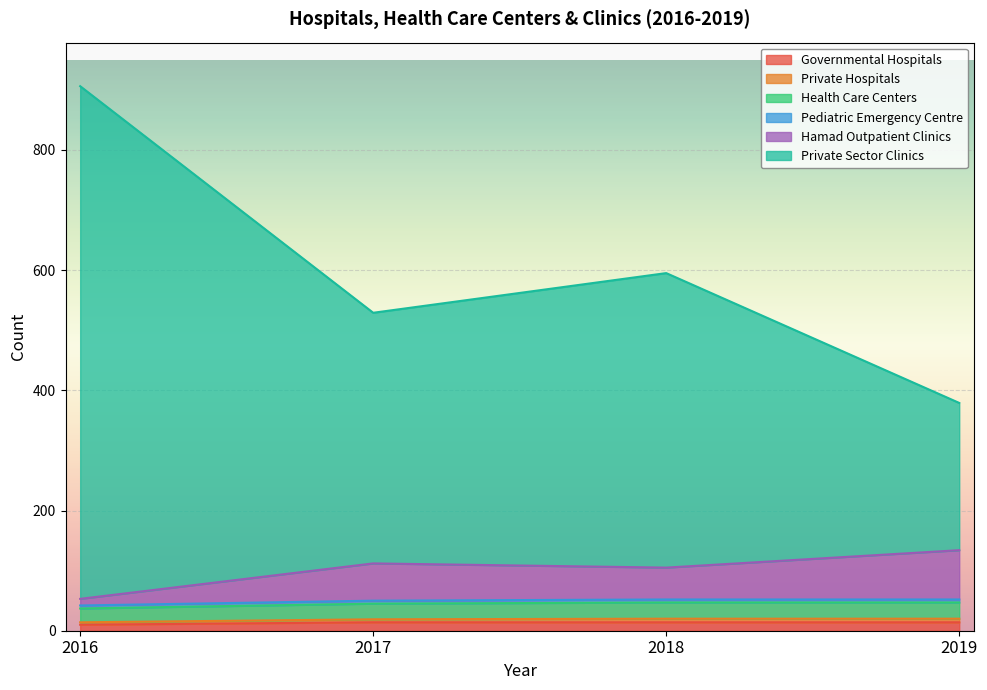

How many lines are shown in the chart?

6